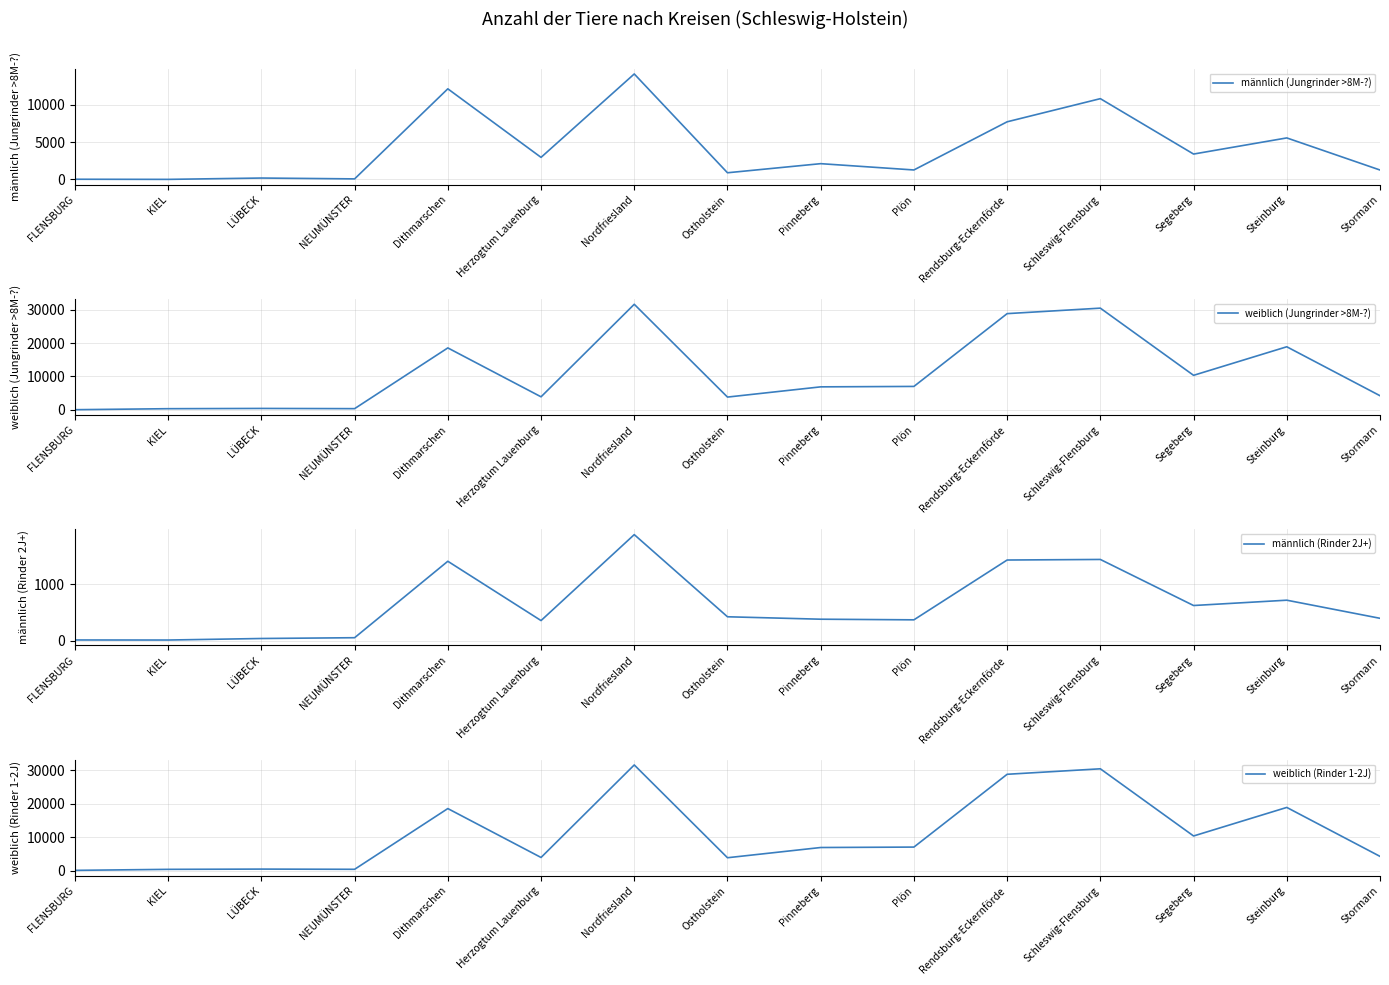

Which series has the largest total across all categories?

weiblich (Jungrinder >8M-?)